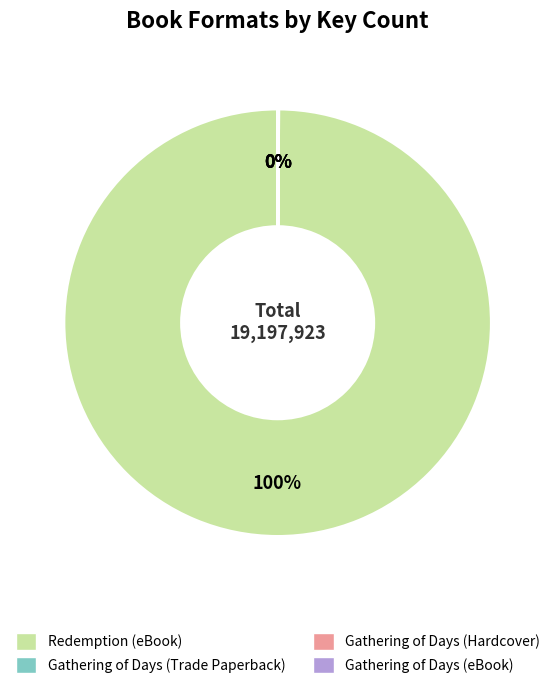

Does any single category account for the majority?

Yes